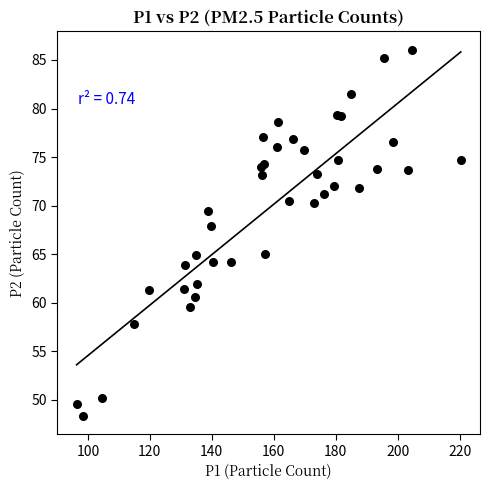

What Y value in the scatter plot is closest to 67?

68.0